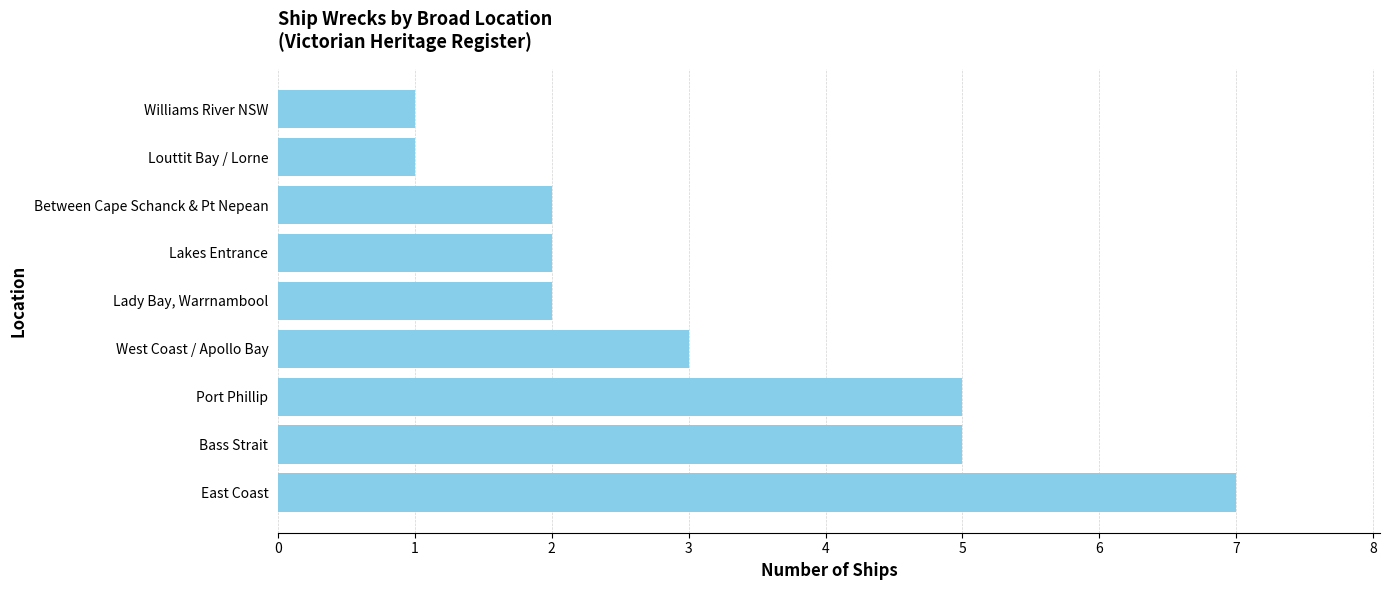

Reading bottom to top, list all the values displayed in this chart.

7	5	5	3	2	2	2	1	1